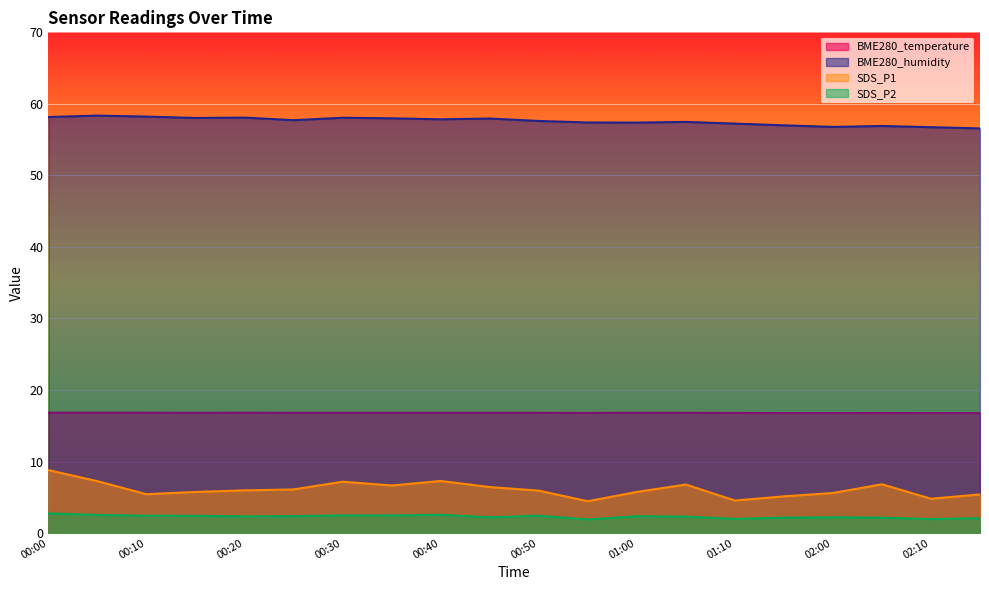

List the series in order of their peak value, lowest first.

SDS_P2, SDS_P1, BME280_temperature, BME280_humidity